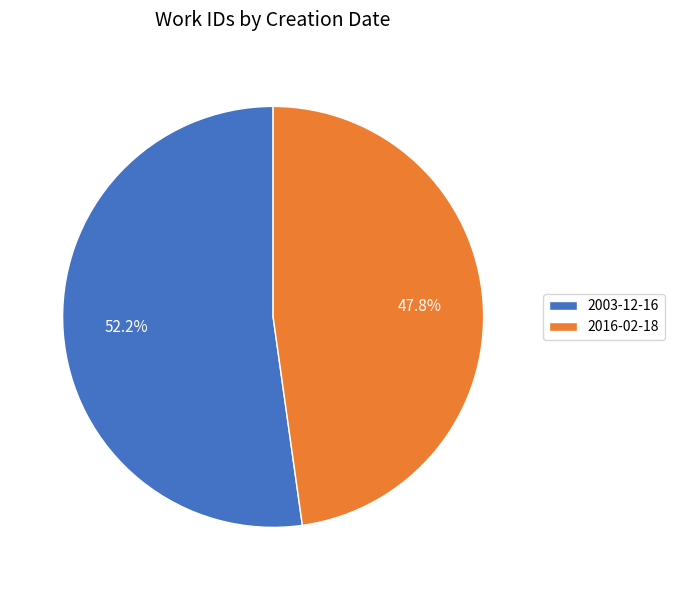

Which category has the smallest portion of the pie?

2016-02-18